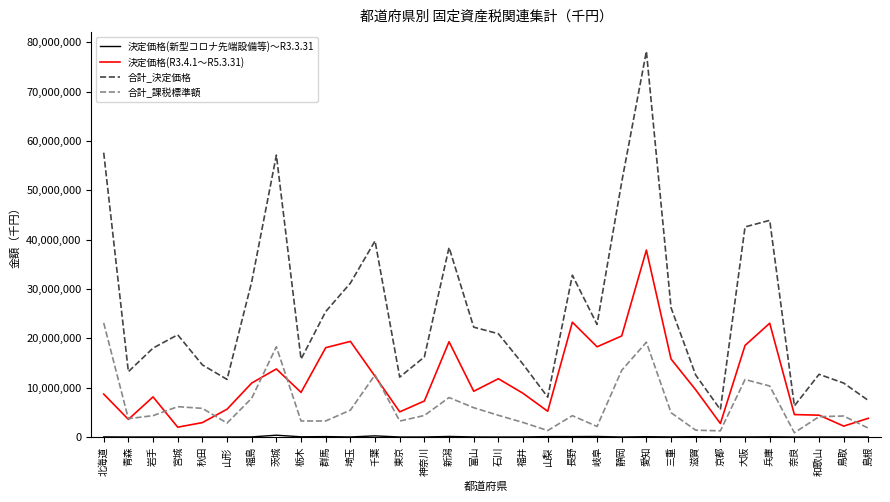

At which label does 合計_課税標準額 reach its peak?

北海道